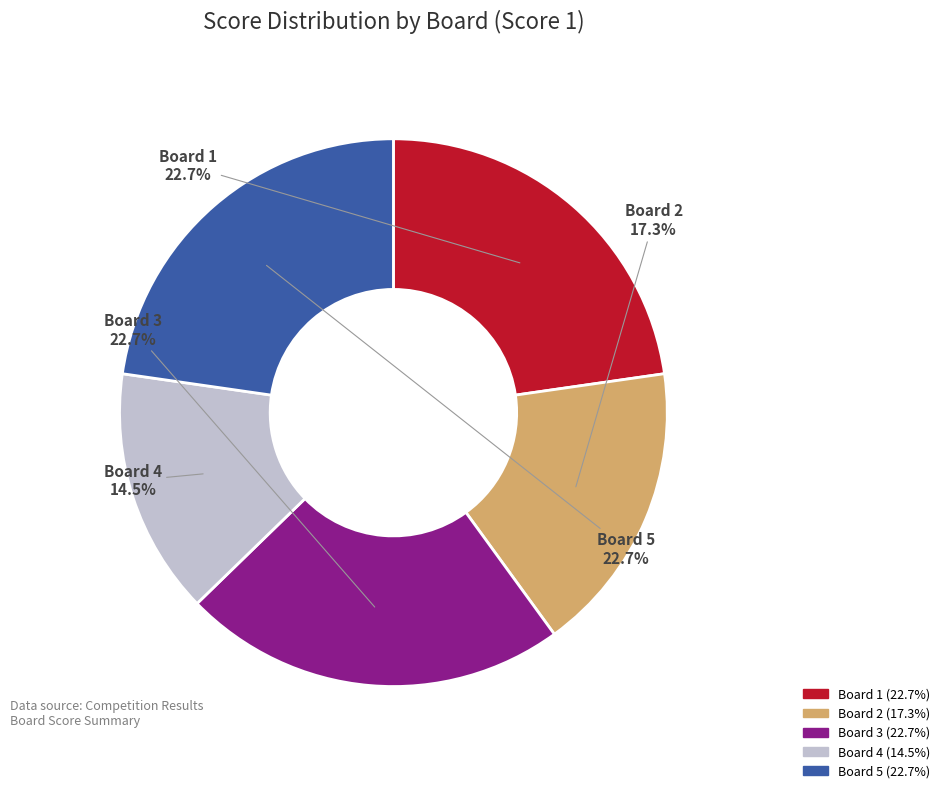

What is the ratio of the value at Board 1 to the value at Board 3?

1.0